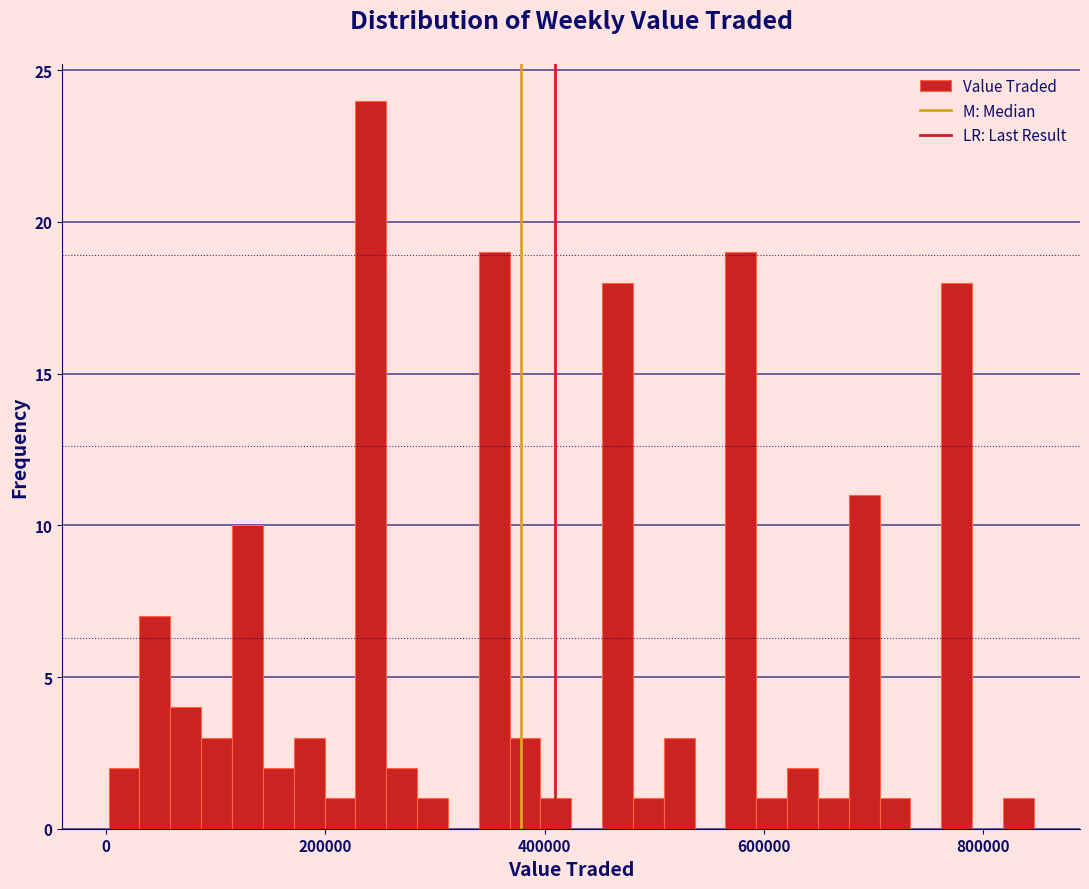

Read against the x-axis, roughly where is the centre of the tallest bar?

240000